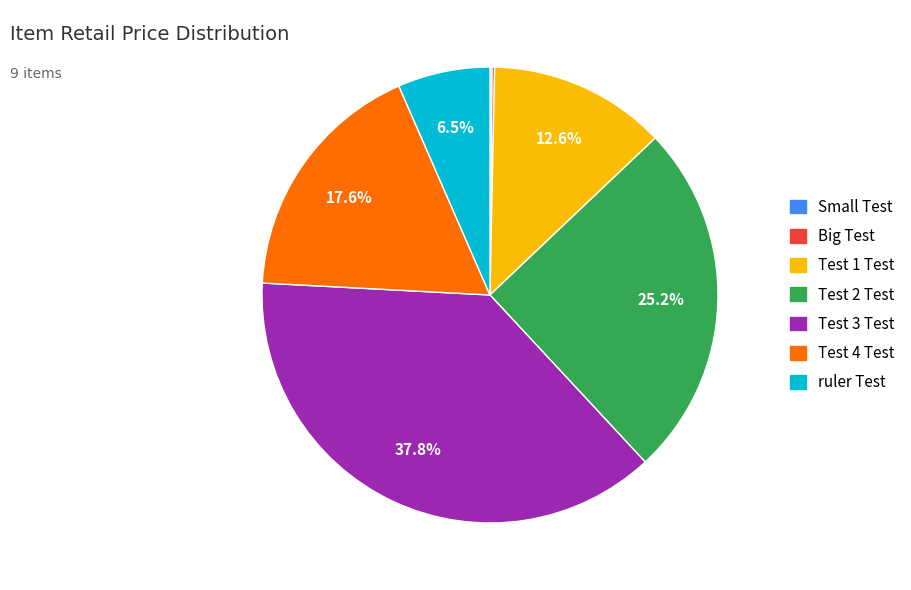

What percentage do Test 2 Test and ruler Test together represent?

31.7%